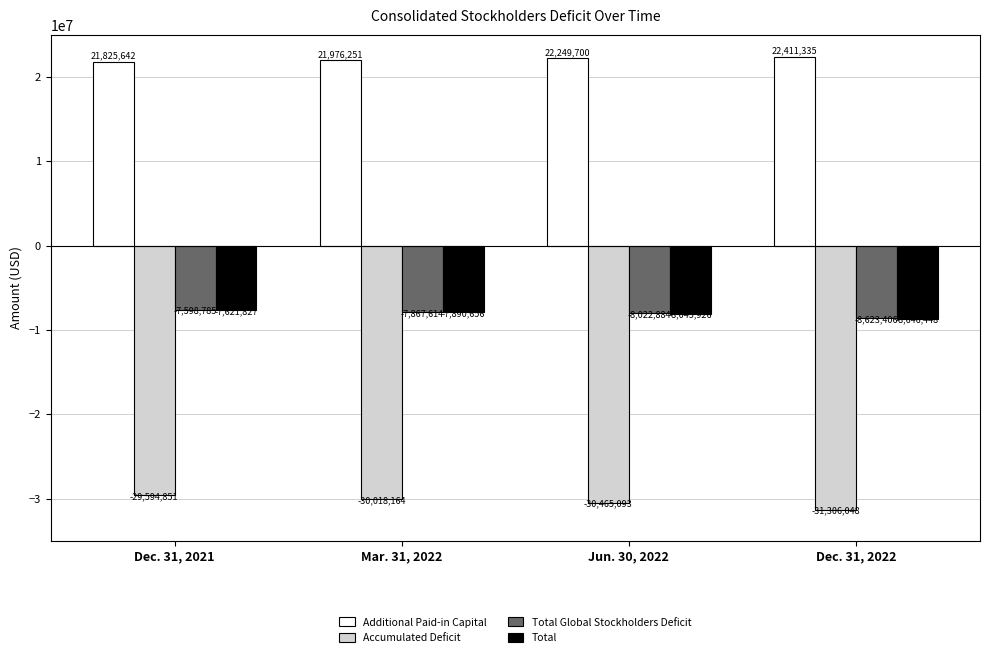

Which series changed the most between Mar. 31, 2022 and Dec. 31, 2022?

Accumulated Deficit